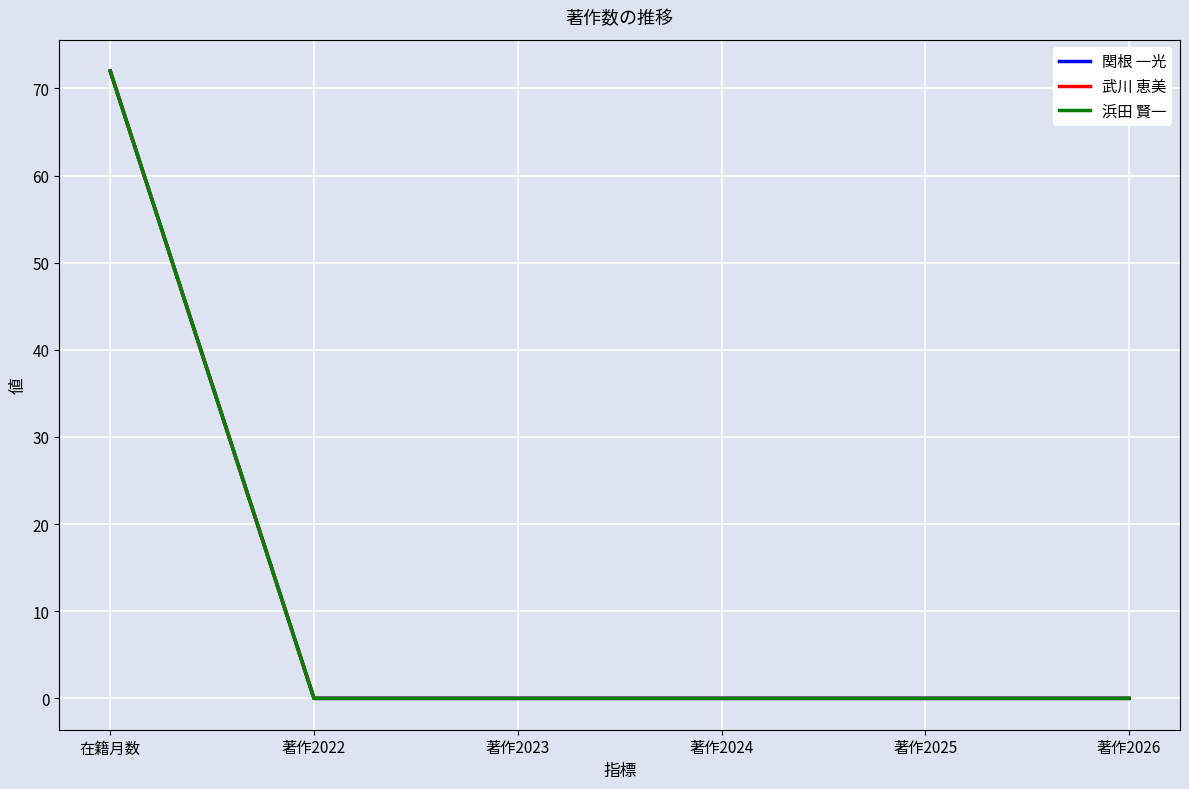

Is this an area chart (filled region under the line)?

No